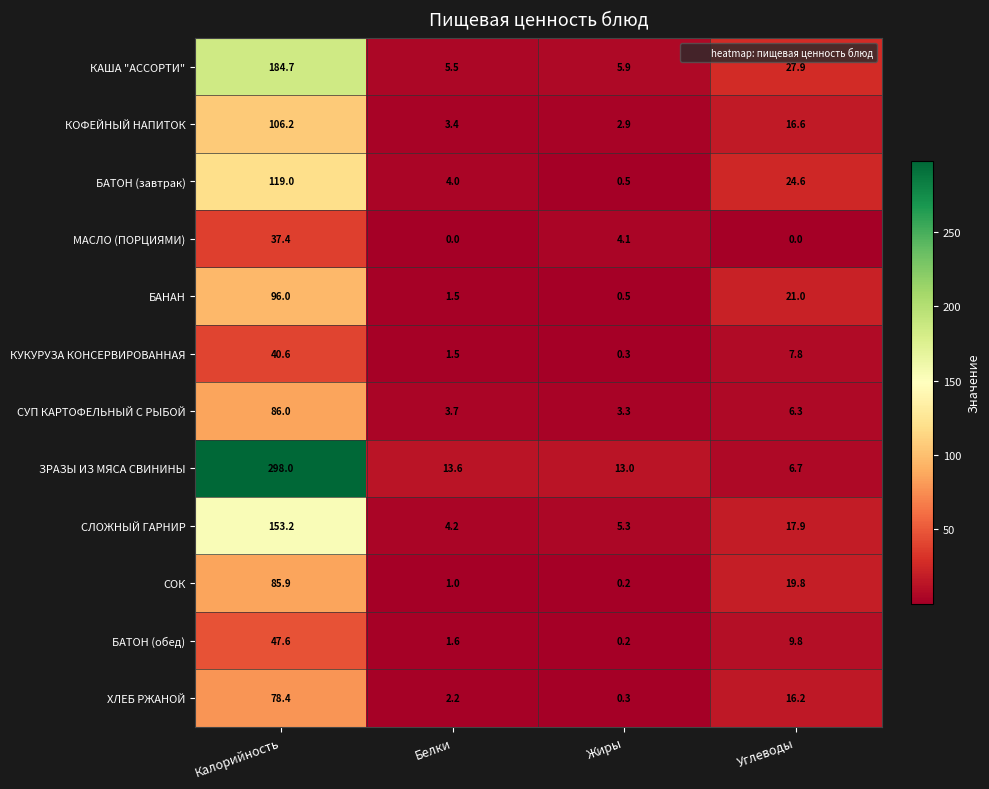

Which label corresponds to the largest value in the chart?

Калорийность